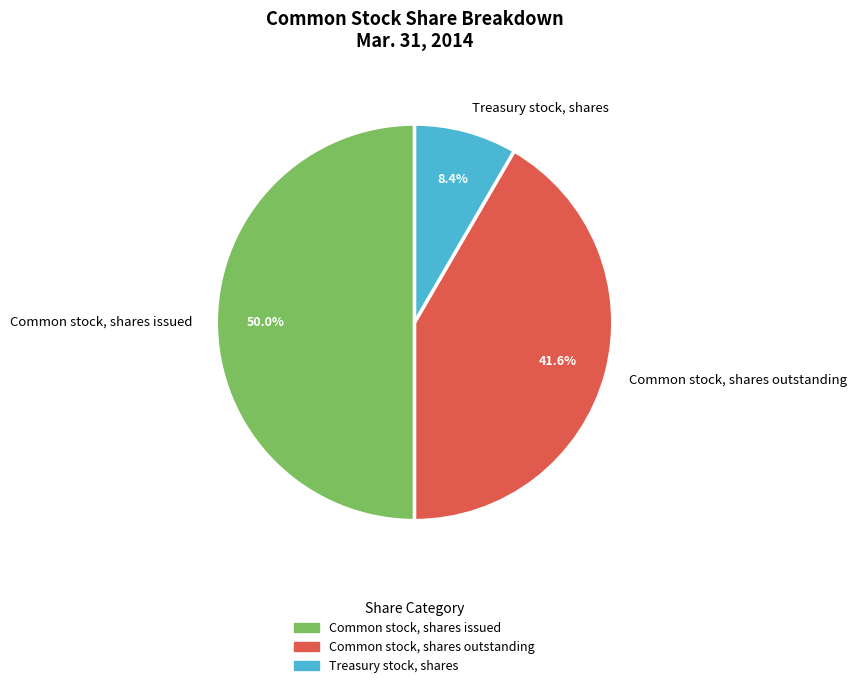

What is the smallest slice in the pie chart?

Treasury stock, shares